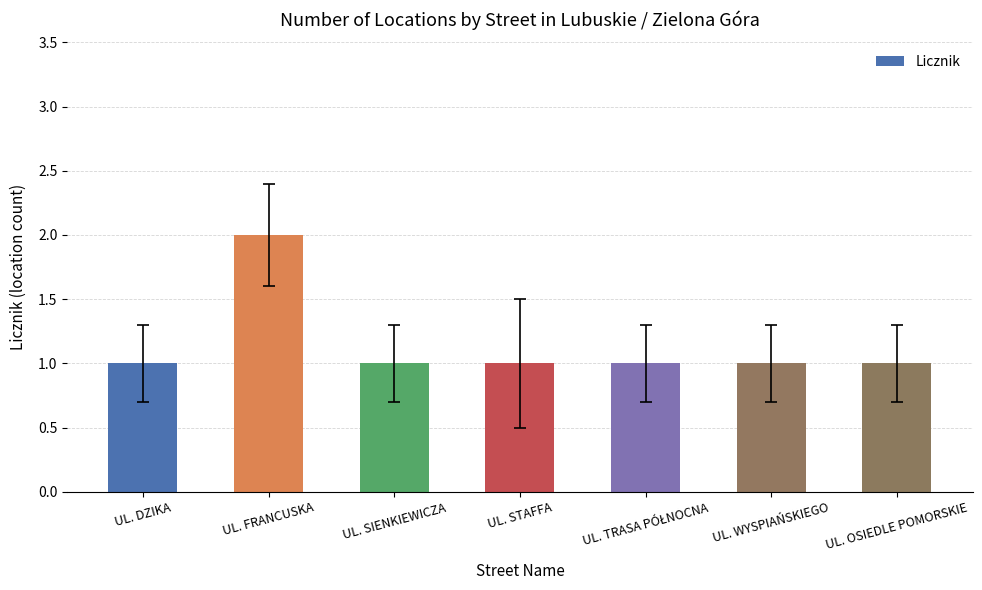

What is the change in value from UL. DZIKA to UL. FRANCUSKA?

+1